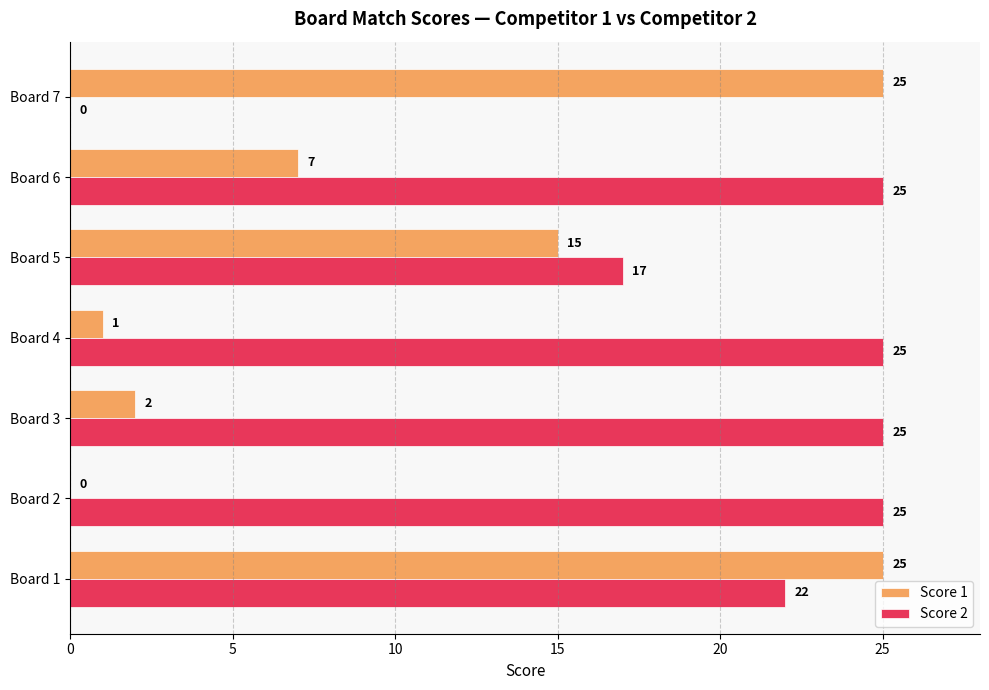

What is the total value across all series at Board 4?

26